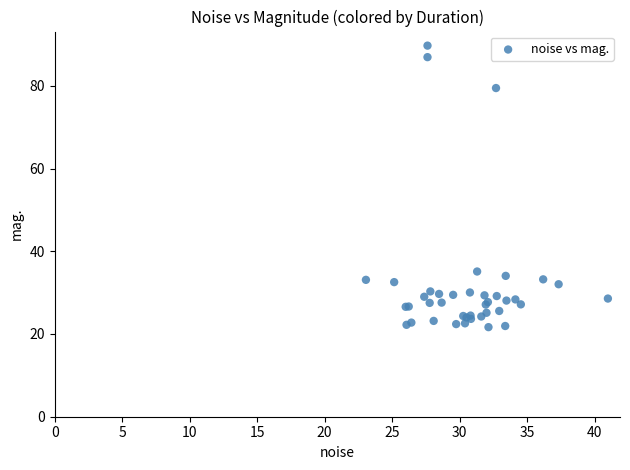

What Y value in the scatter plot is closest to 55?

35.1